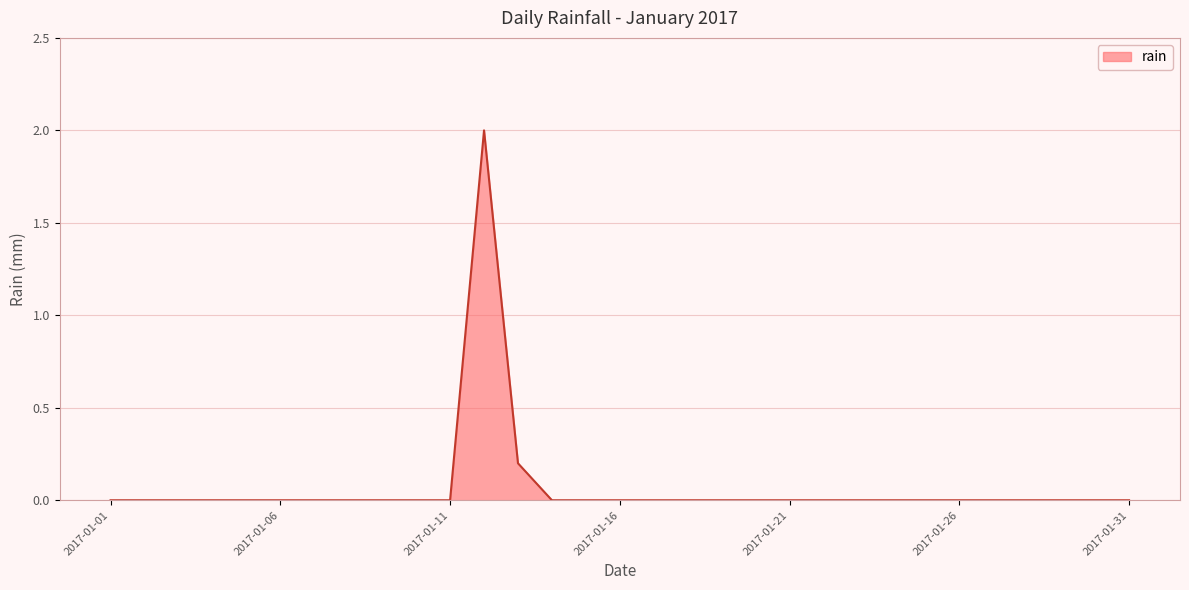

Reading left to right, what are all the values shown in this chart?

0.0	0.0	0.0	0.0	0.0	0.0	0.0	0.0	0.0	0.0	0.0	2.0	0.2	0.0	0.0	0.0	0.0	0.0	0.0	0.0	0.0	0.0	0.0	0.0	0.0	0.0	0.0	0.0	0.0	0.0	0.0